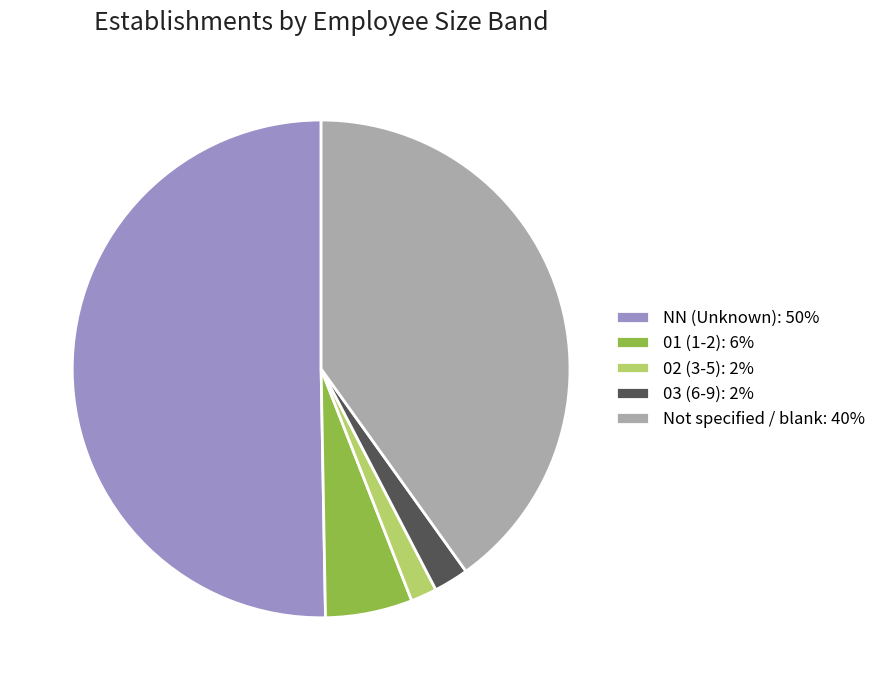

Rank the categories by value from lowest to highest.

02 (3-5): 2%, 03 (6-9): 2%, 01 (1-2): 6%, Not specified / blank: 40%, NN (Unknown): 50%